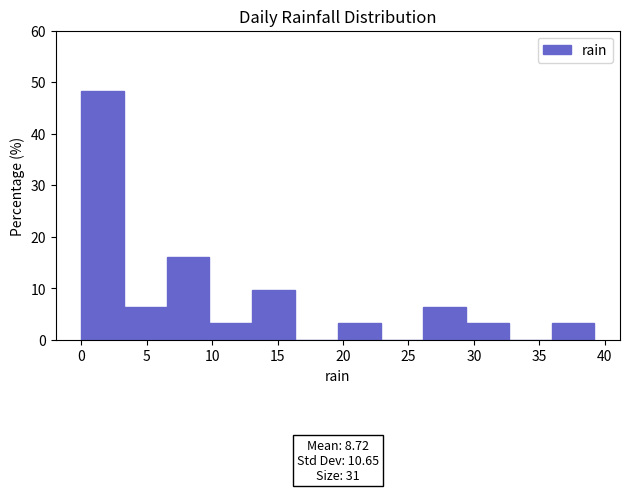

Which range on the x-axis has the tallest bar?

0.0 to 3.5